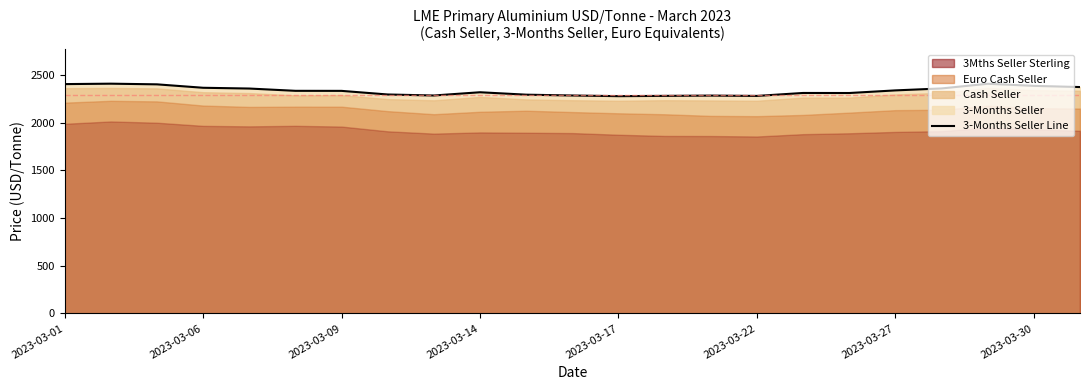

How many points are lower than both their immediate neighbors (excluding endpoints)?

4